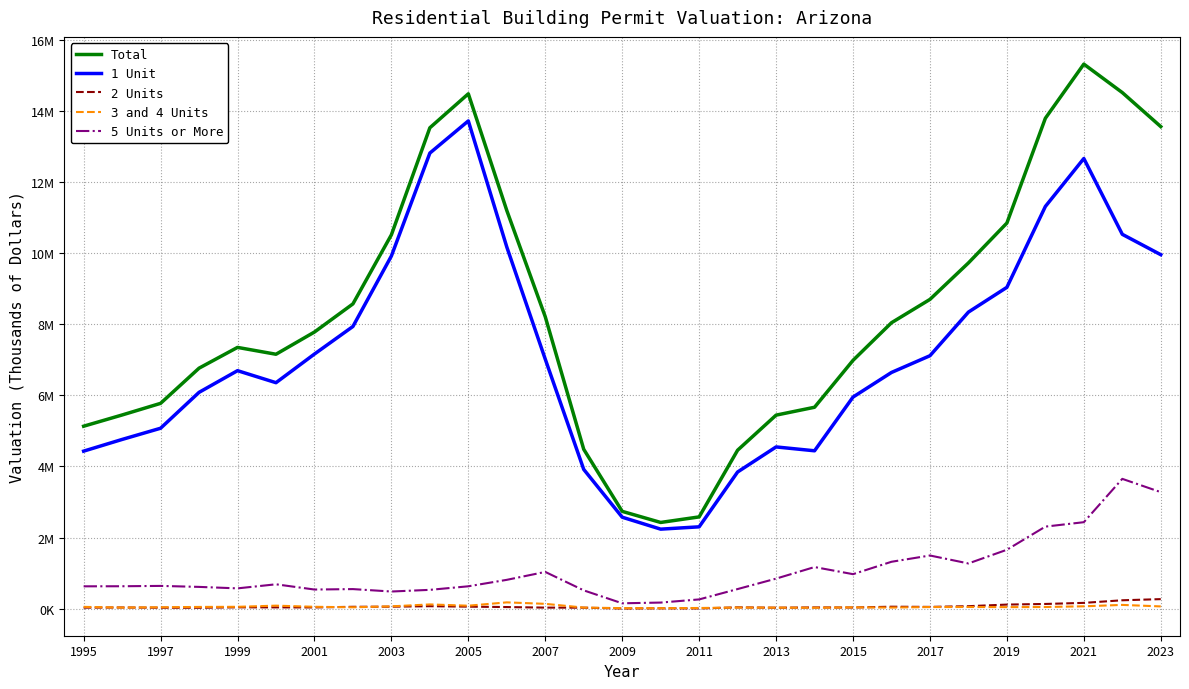

At how many categories does at least one series exceed 1855520?

29